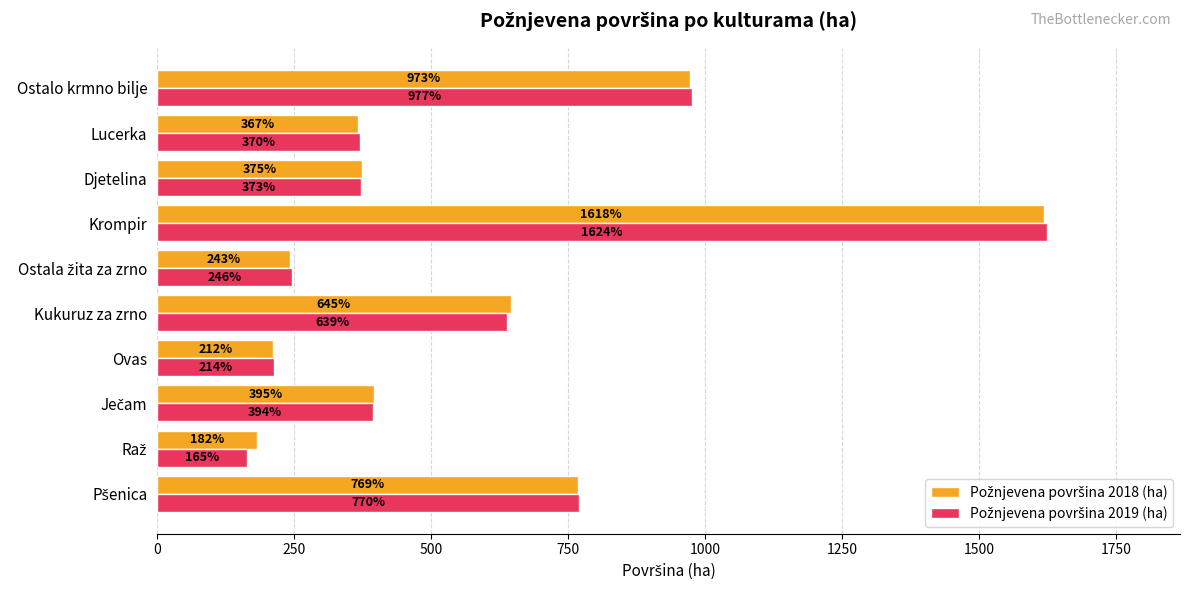

At how many categories does at least one series exceed 649?

3